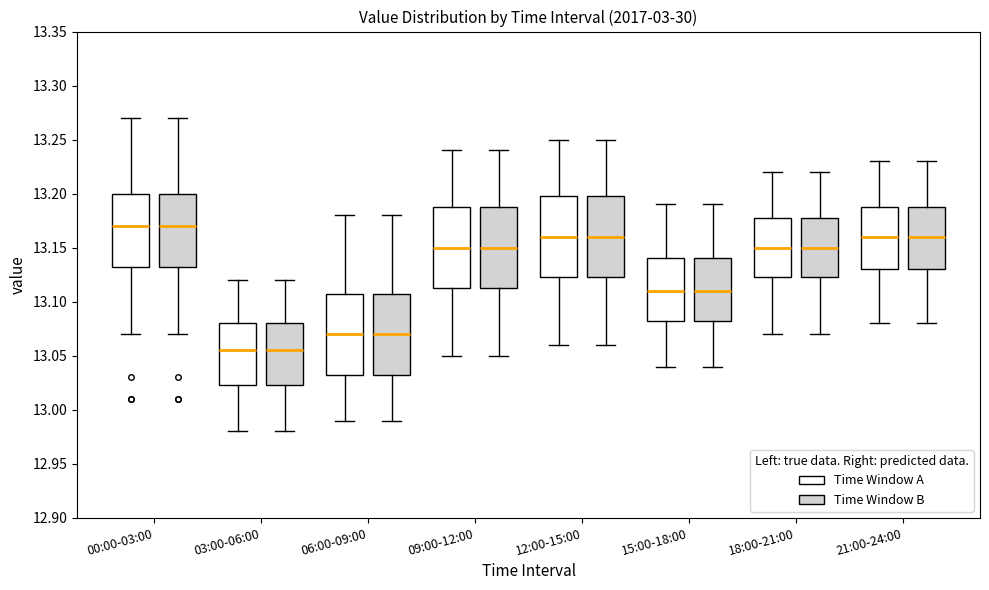

Where does the median line of the box for 06:00-09:00 (Time Window B) sit on the y-axis? The values are not printed on the chart, so give them approximately, as read against the axis.

13.070